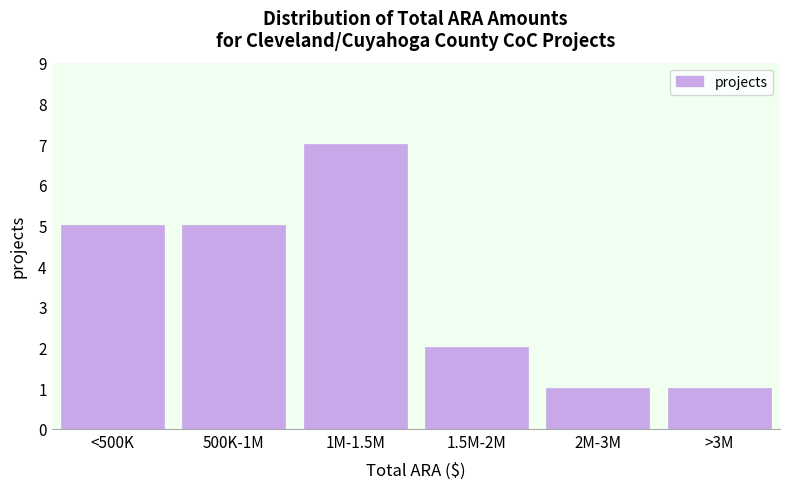

Reading left to right, what are all the values shown in this chart?

<500K=5	500K-1M=5	1M-1.5M=7	1.5M-2M=2	2M-3M=1	>3M=1